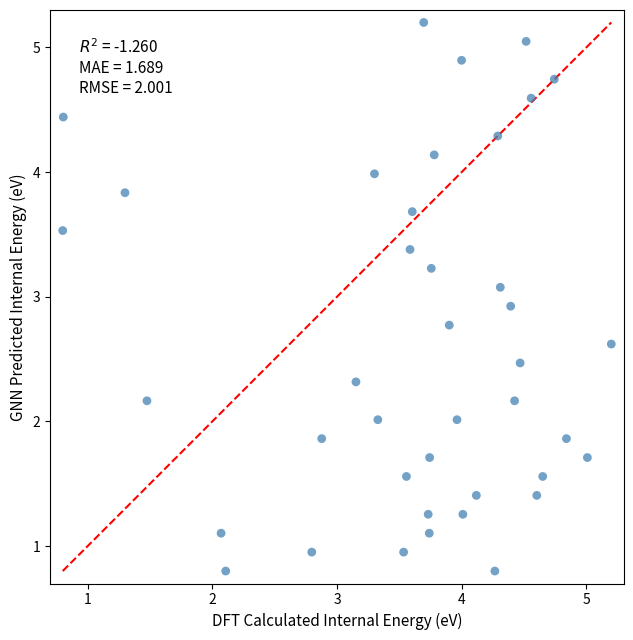

What is the range of Y values (max minus min)?

4.4